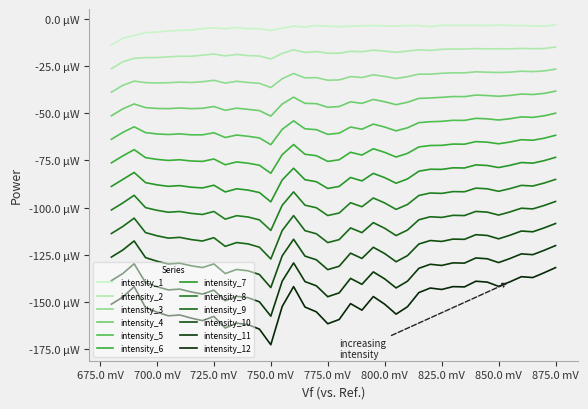

What are all the series names shown in the legend?

intensity_1, intensity_2, intensity_3, intensity_4, intensity_5, intensity_6, intensity_7, intensity_8, intensity_9, intensity_10, intensity_11, intensity_12